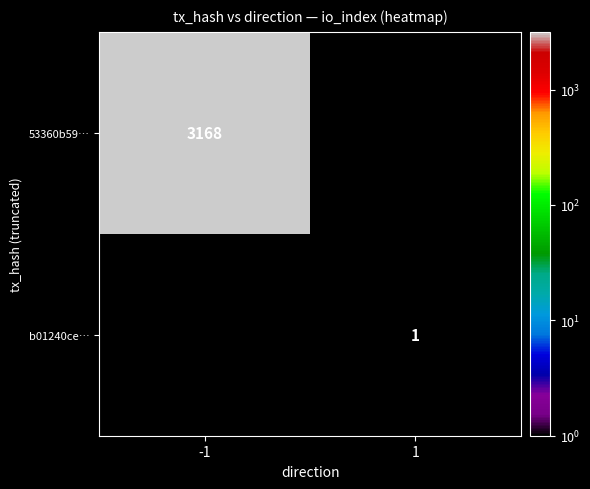

The value of b01240ce… at 1 is 1. True or false?

True